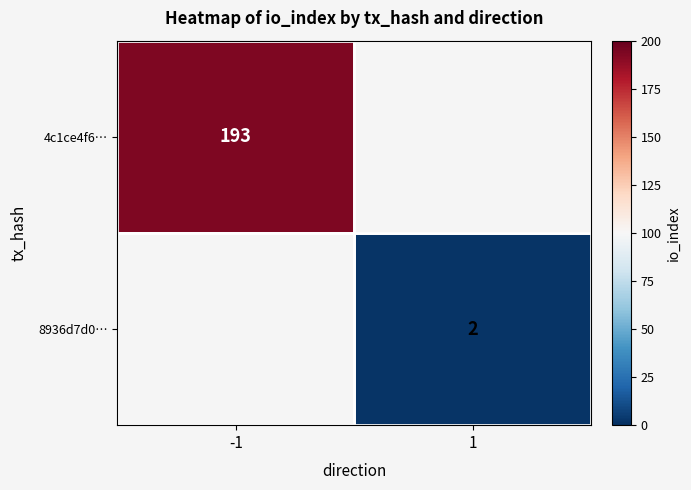

Is it true that 8936d7d0… equals 2 at 1?

True